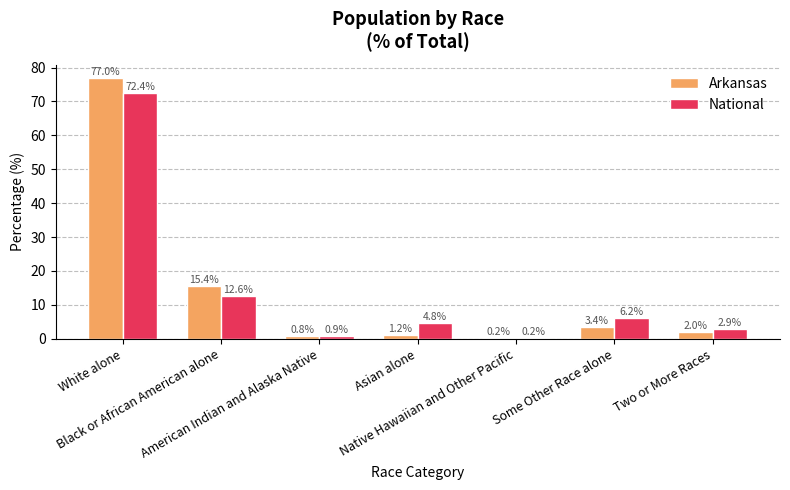

What is the sum of all National values?

100.0